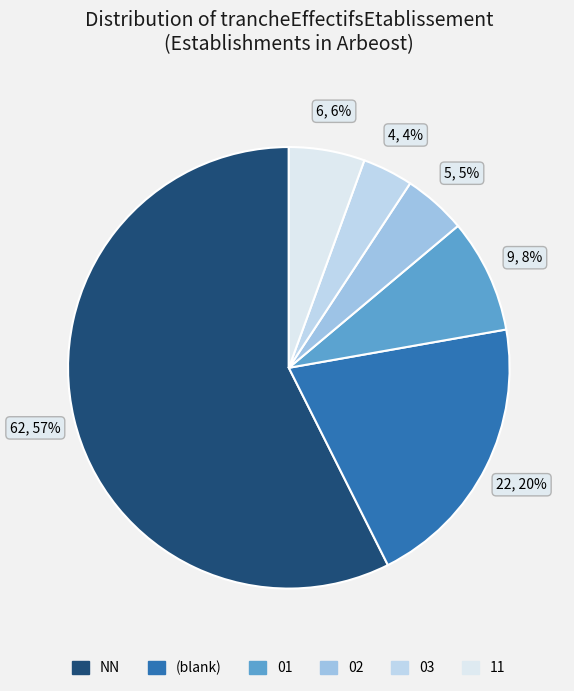

Count the number of slices in the pie.

6